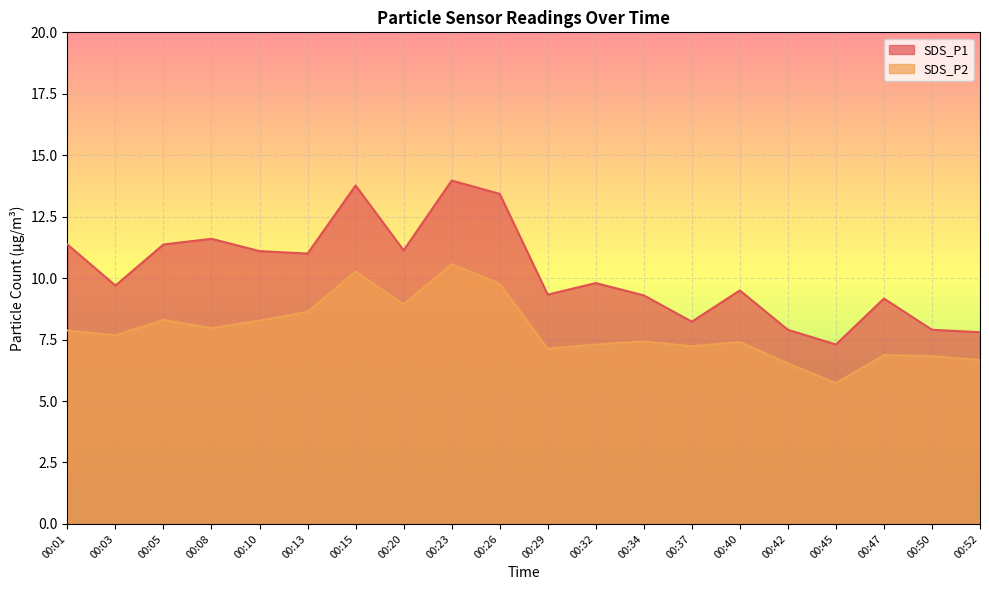

True or false: SDS_P1 has a value of 13.4 at 00:26.

True